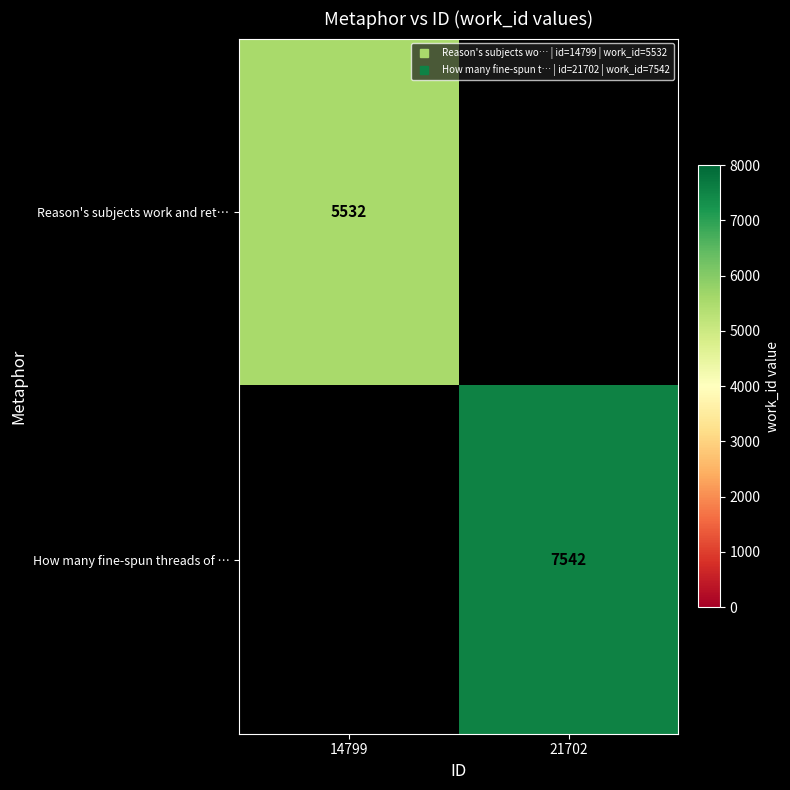

Is it true that How many fine-spun threads of … equals 7542.0 at 21702?

True